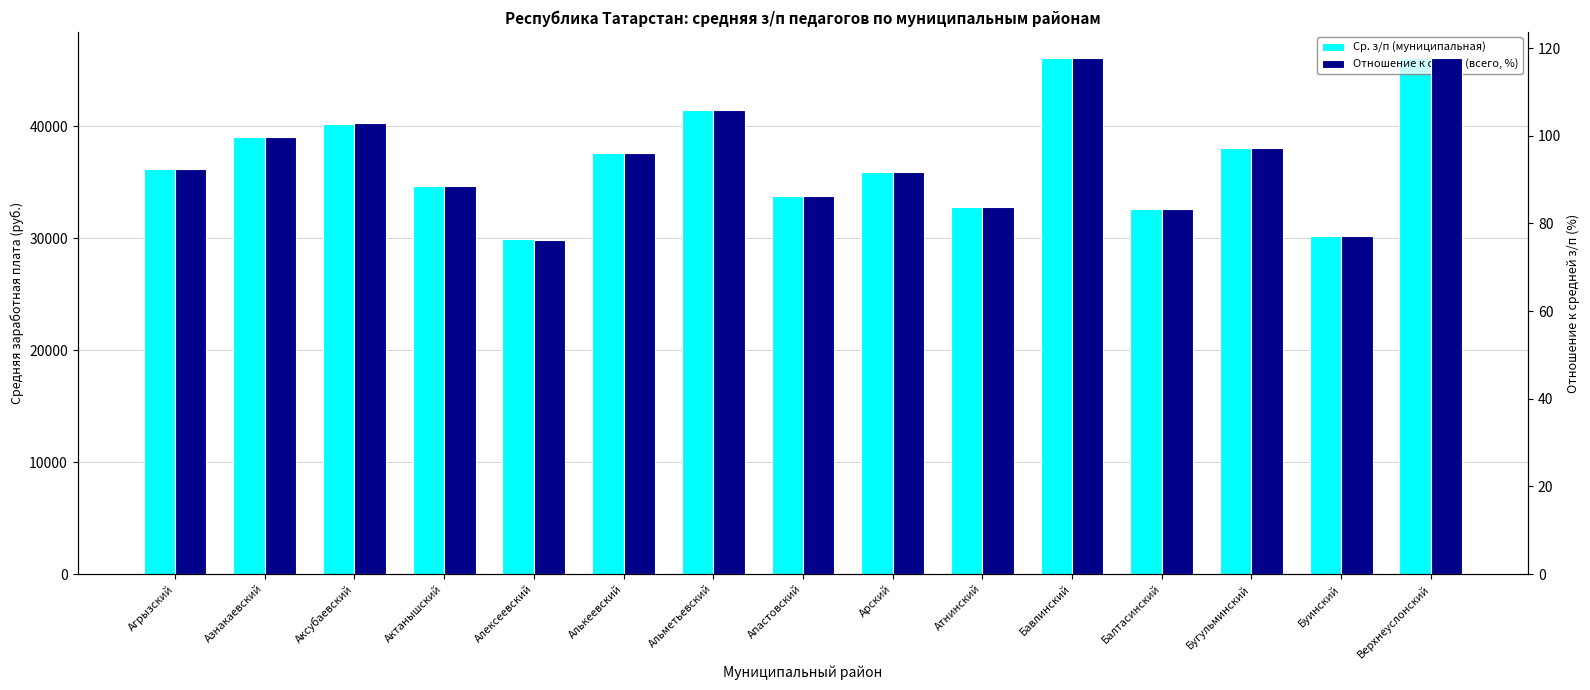

Which category has the lowest value across all series?

Алексеевский